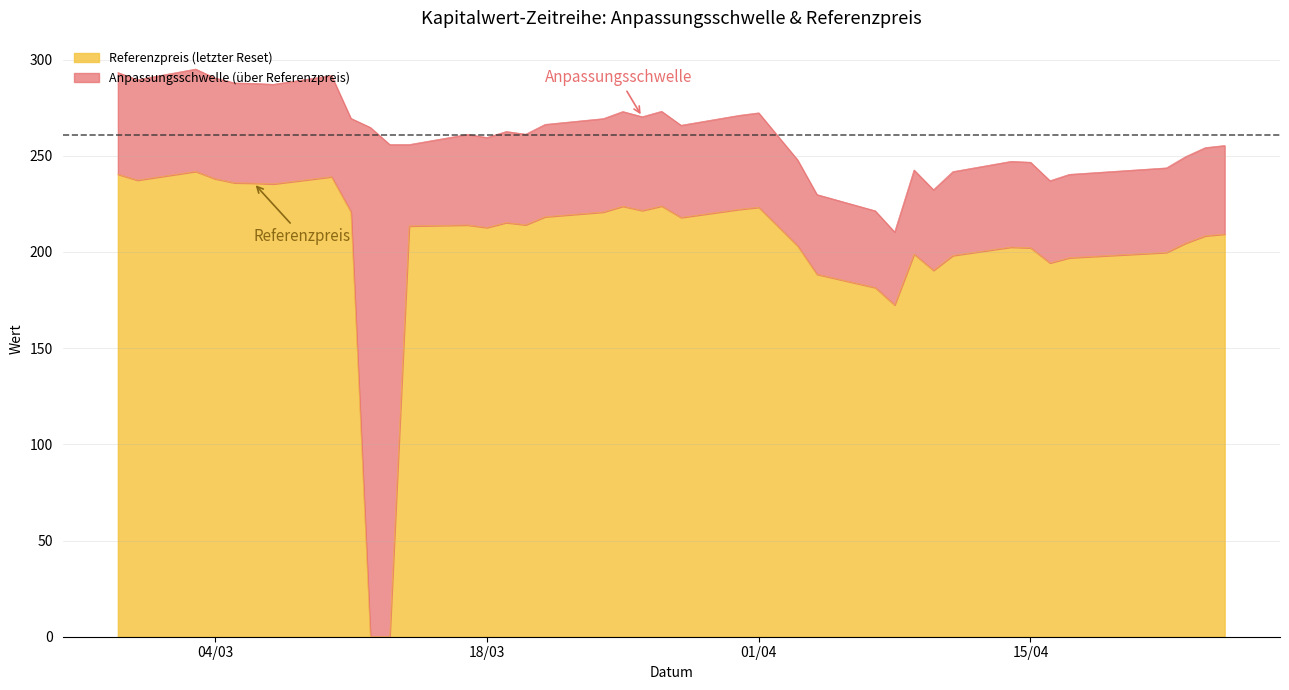

What is the sum of all Referenzpreis (letzter Reset) values?

7916.1